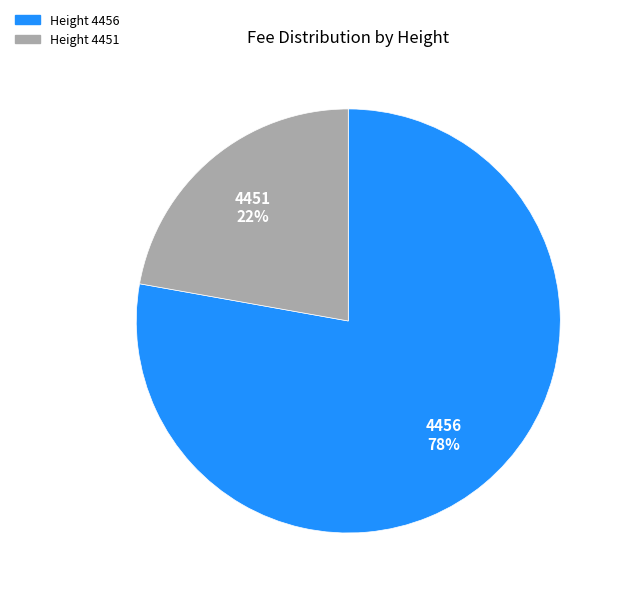

Is there a majority slice in this chart?

Yes